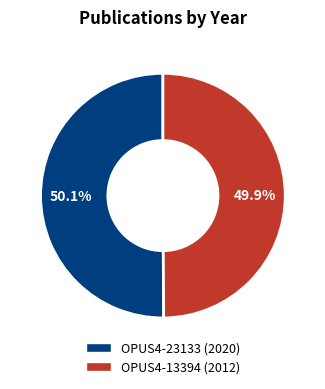

Does any single category account for the majority?

Yes